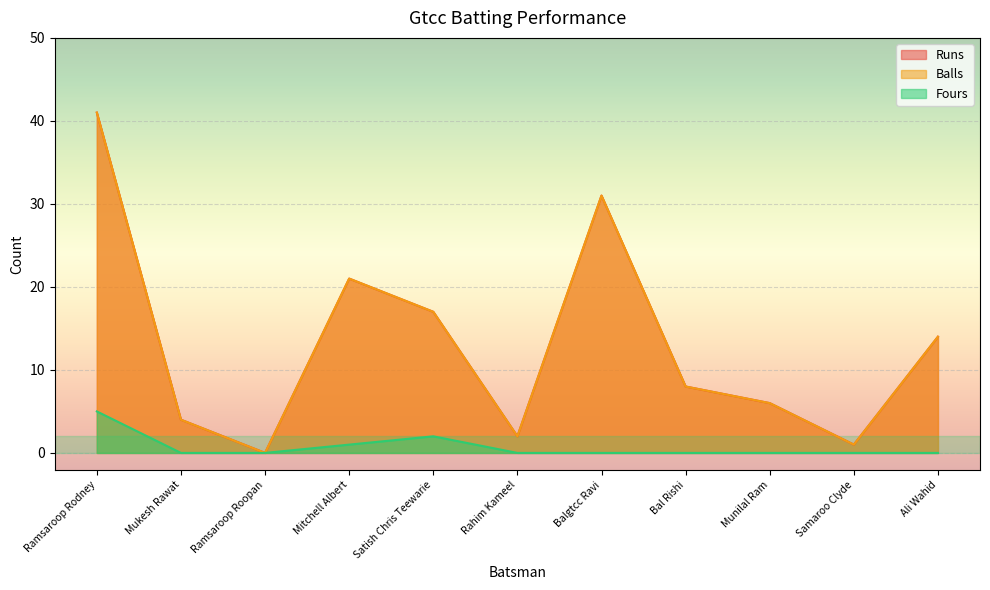

At Munilal Ram, list the series in order from smallest to largest.

Fours, Runs, Balls